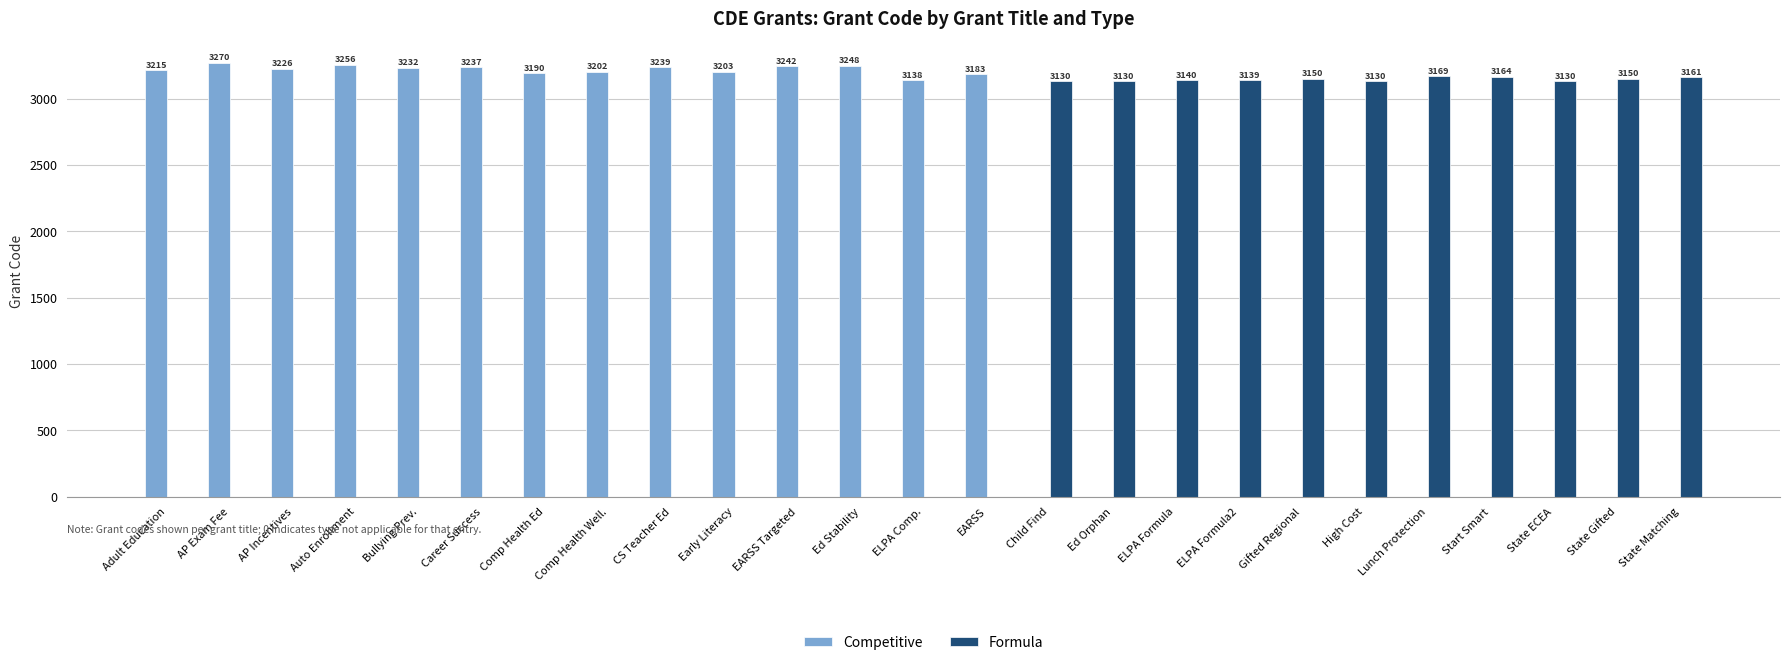

How many groups of bars are there?

25